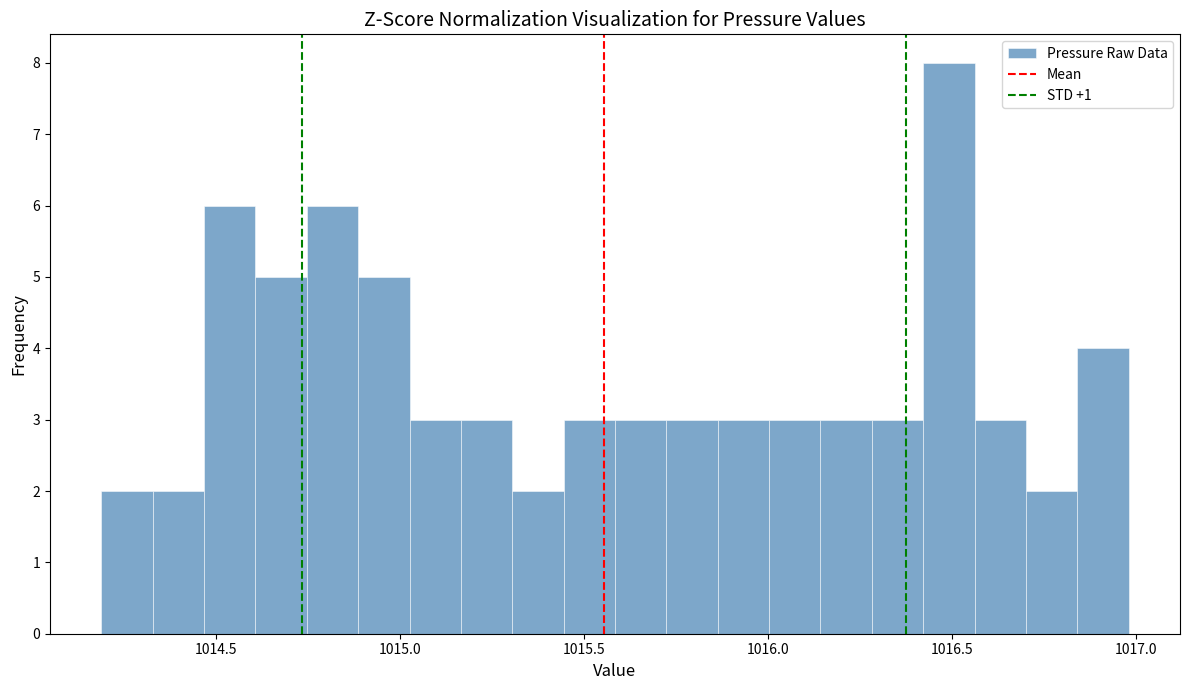

Read against the x-axis, roughly where is the centre of the tallest bar?

1016.50